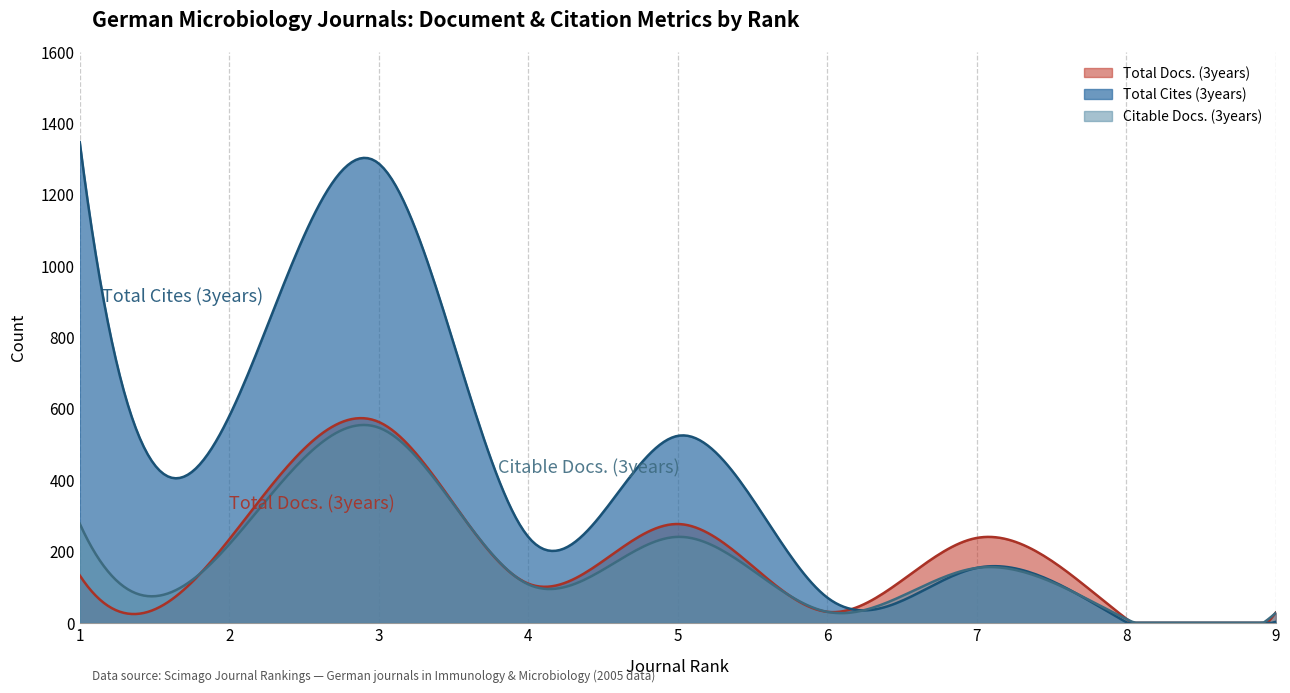

Reading left to right, what are all the values shown in this chart?

Total Docs. (3years): 1=133	2=234	3=563	4=110	5=277	6=31	7=238	8=12	9=29
Total Cites (3years): 1=1347	2=579	3=1287	4=241	5=524	6=71	7=154	8=2	9=3
Citable Docs. (3years): 1=278	2=220	3=547	4=108	5=241	6=31	7=154	8=11	9=28